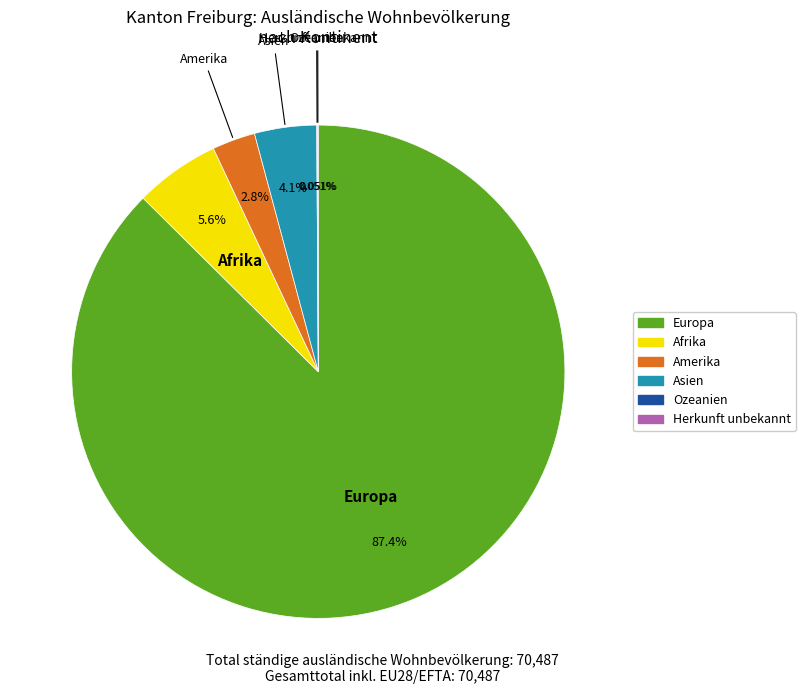

The Asien slice represents 4% of the pie. True or false?

True